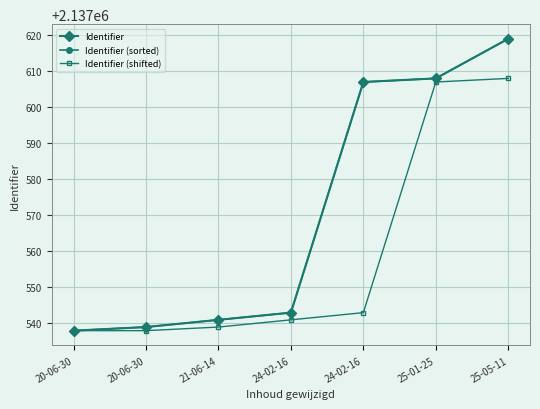

Does the chart have visible grid lines?

Yes